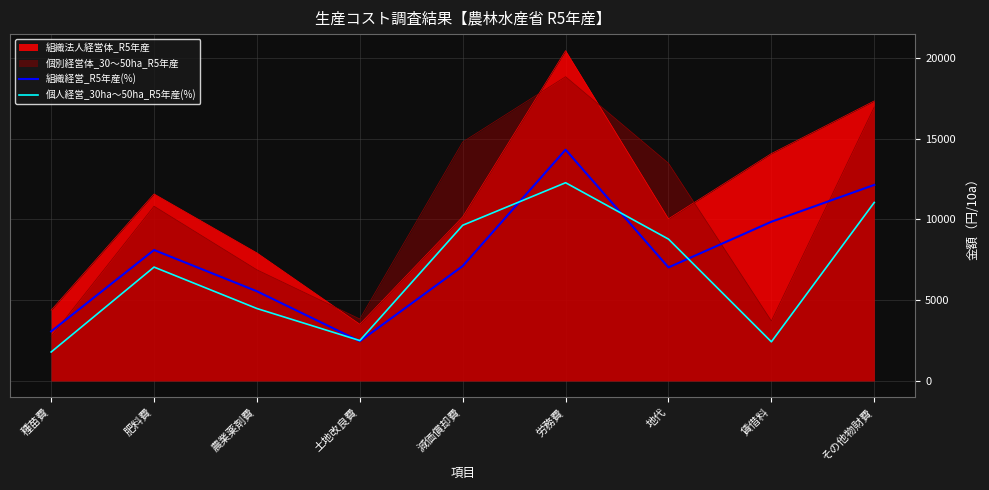

What is the label of the 8th point from the left?

賃借料